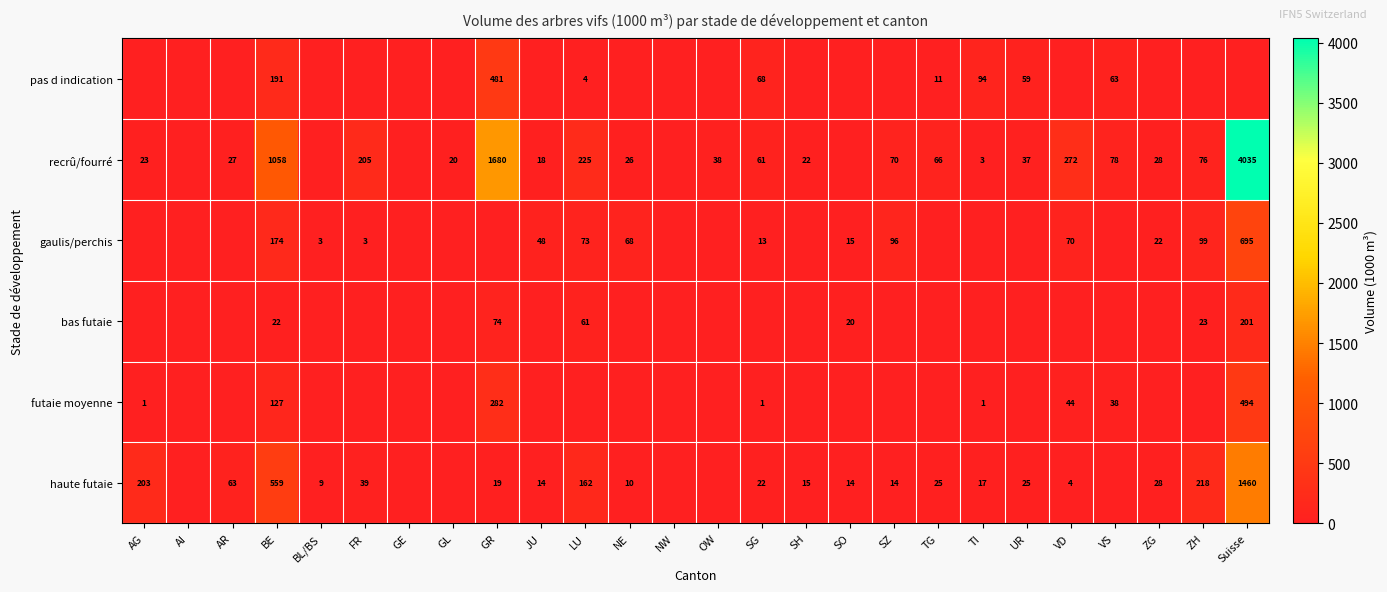

What is the sum of the futaie moyenne values at VS and Suisse?

532